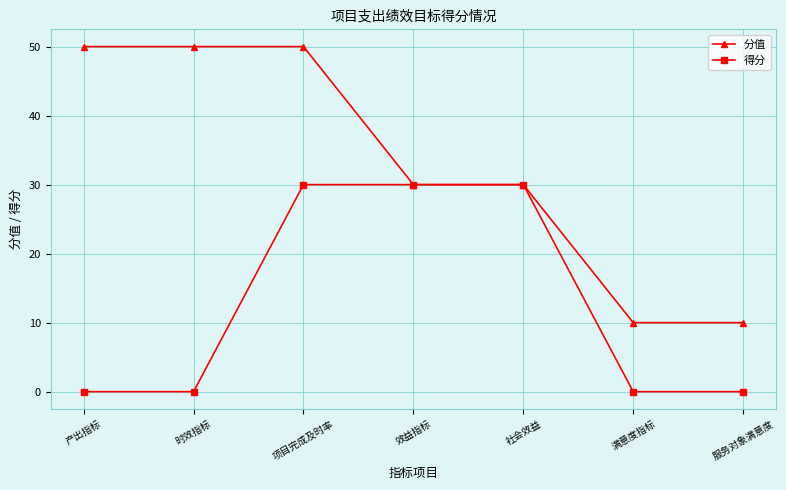

How many lines are shown in the chart?

2